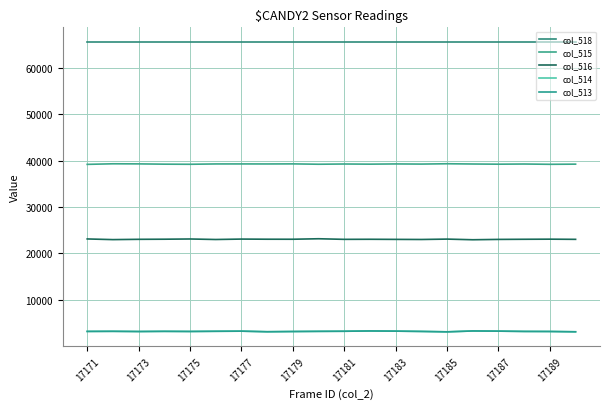

True or false: col_516 and col_518 intersect in this chart.

False